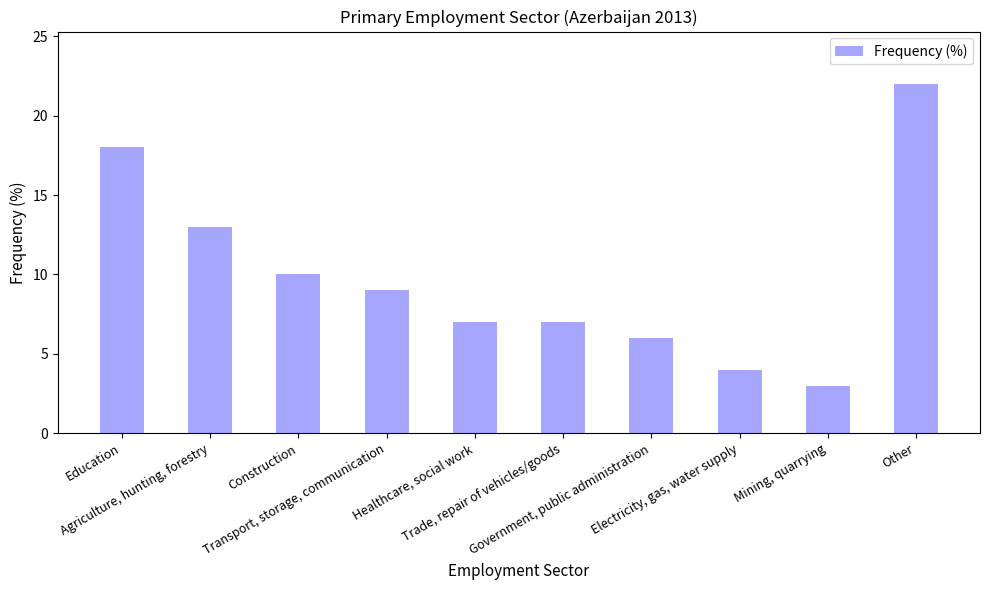

Between Government, public administration and Construction, which is larger?

Construction